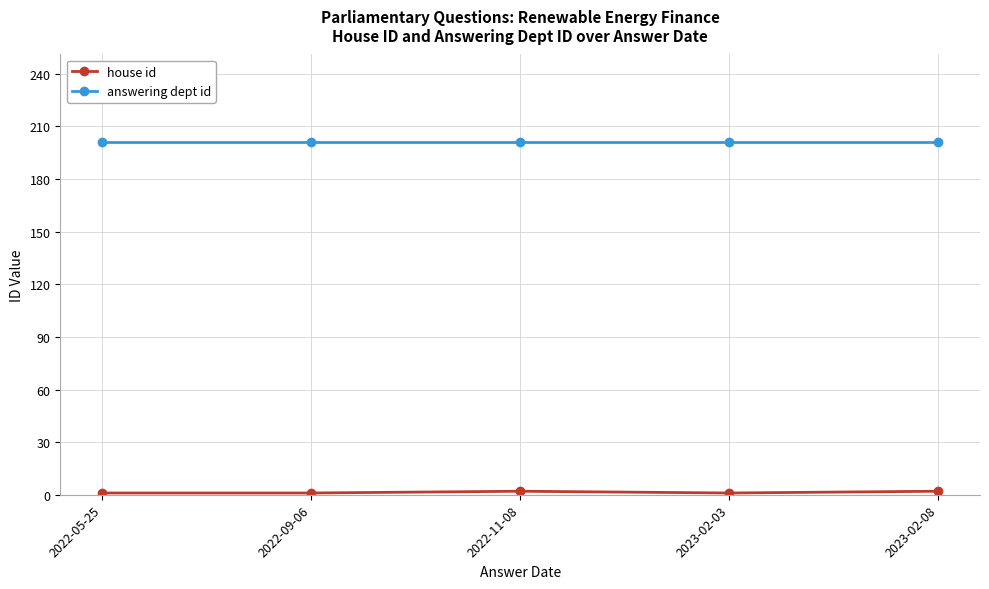

True or false: answering dept id has a value of 328 at 2023-02-08.

False